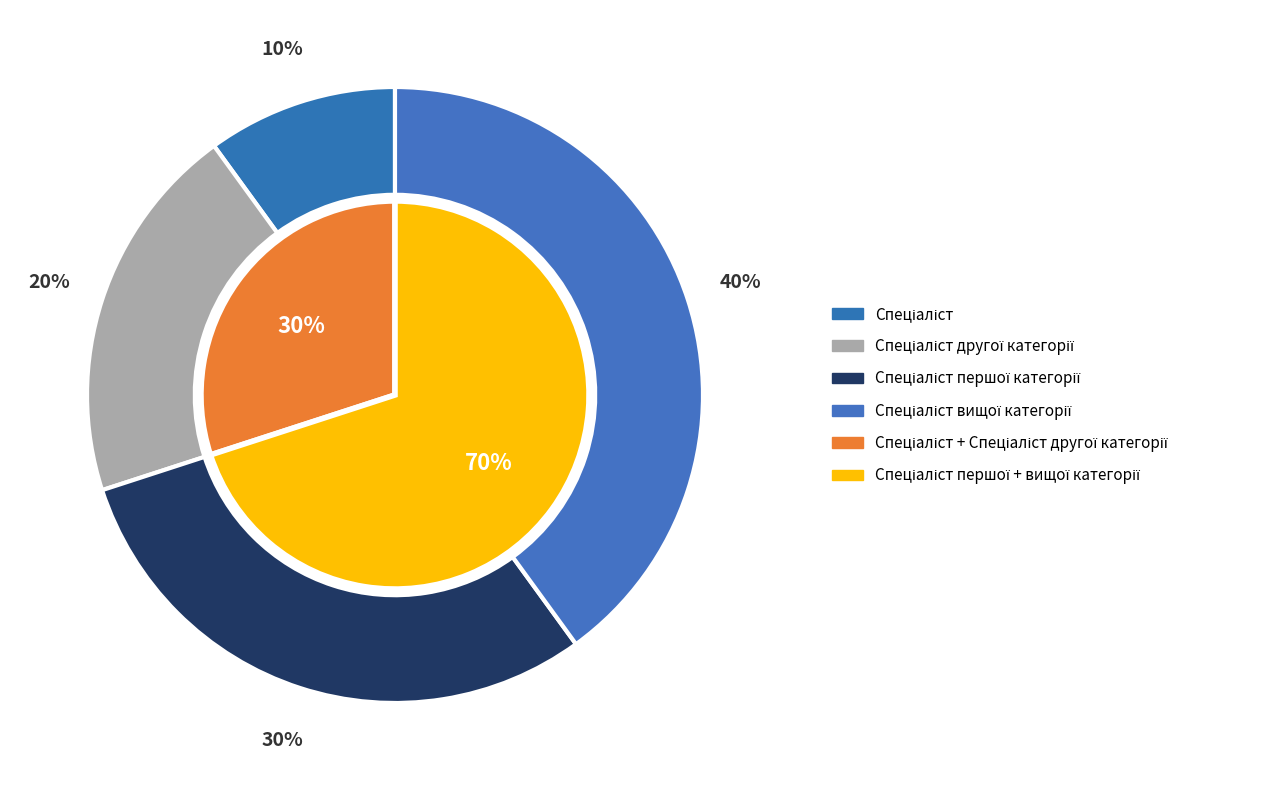

What percentage is the Спеціаліст другої категорії slice, to the nearest percent?

20%